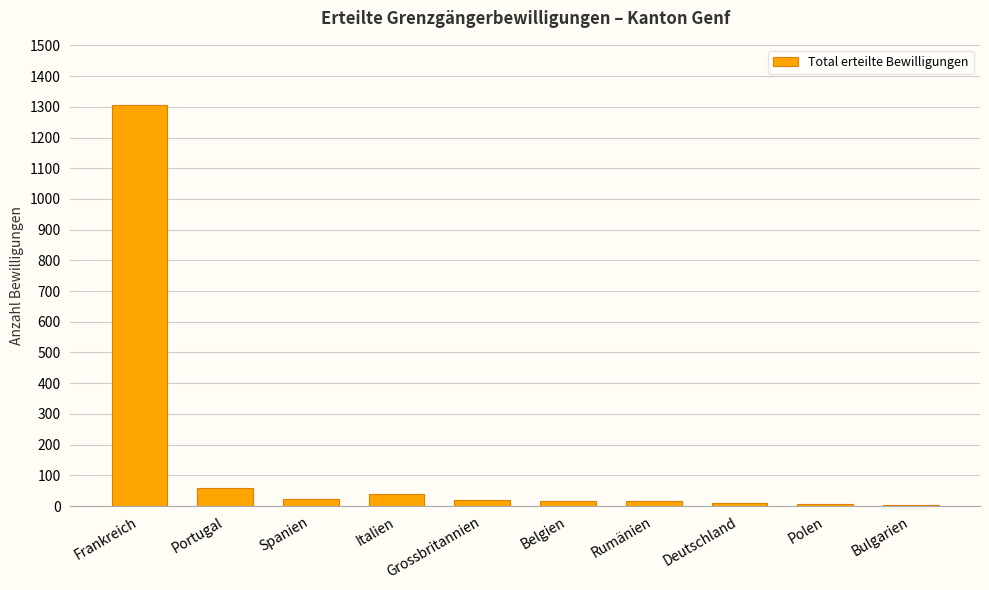

What is the sum of all values?

1502